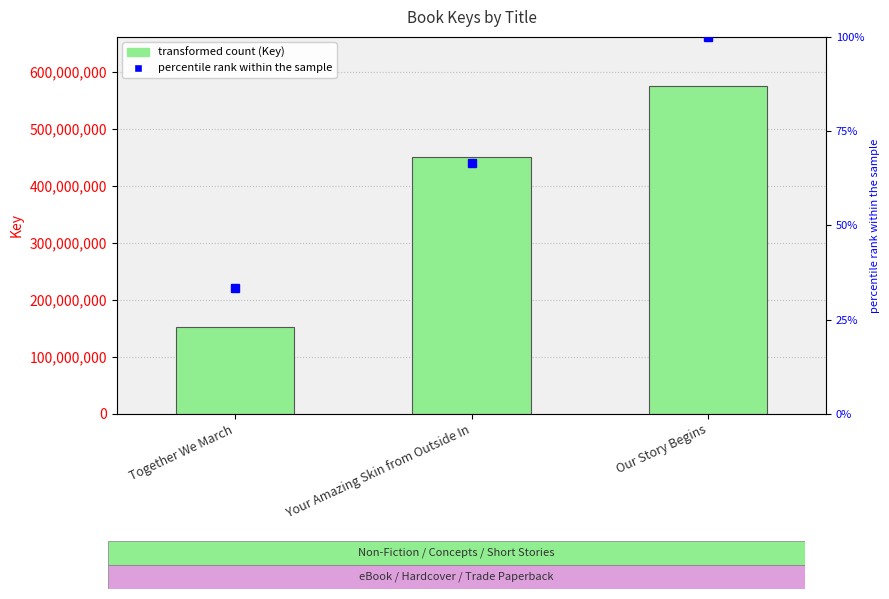

Reading left to right, transcribe all the data shown in this chart.

151499770	451453040	575549979